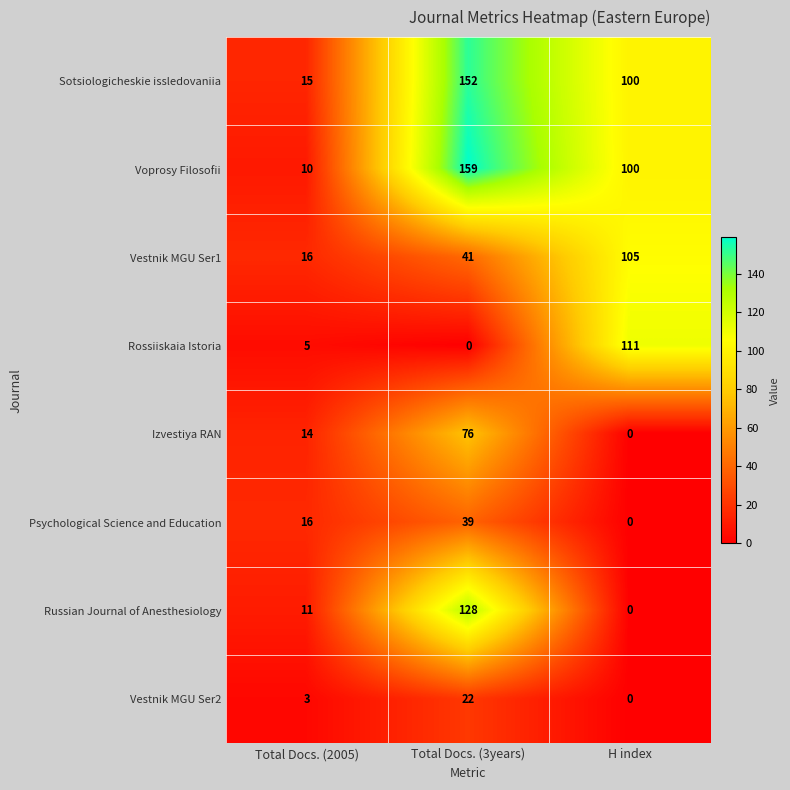

At which label does Sotsiologicheskie issledovaniia first exceed 100?

Total Docs. (3years)